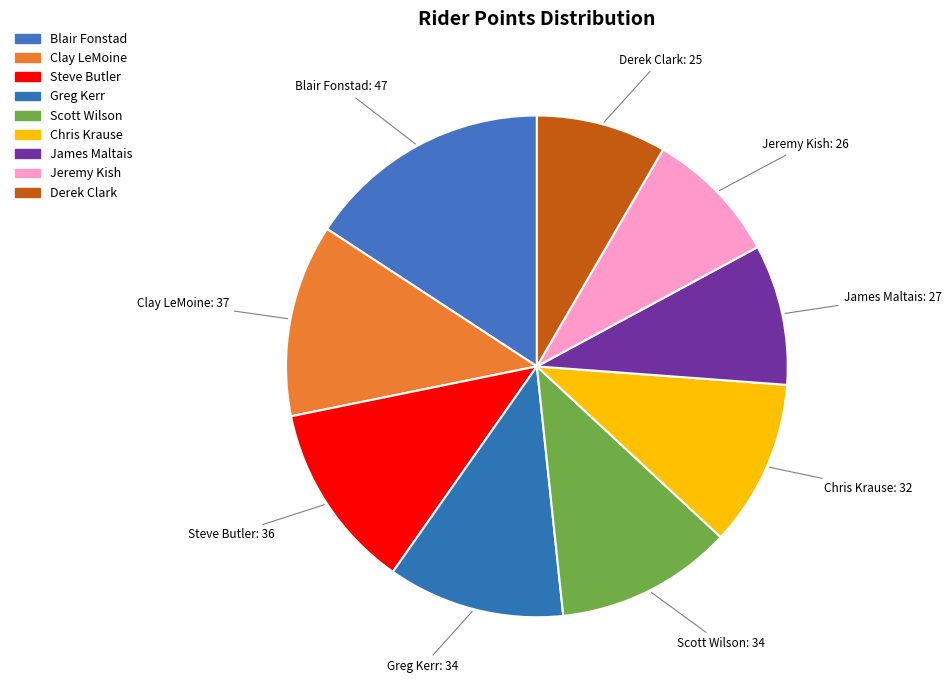

Between Chris Krause and Steve Butler, which is larger?

Steve Butler